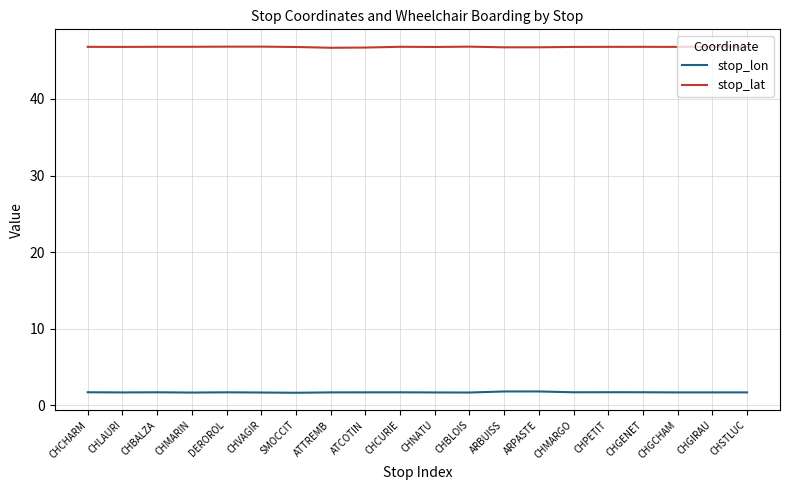

What is the difference between the highest and lowest values at SMOCCIT?

45.1